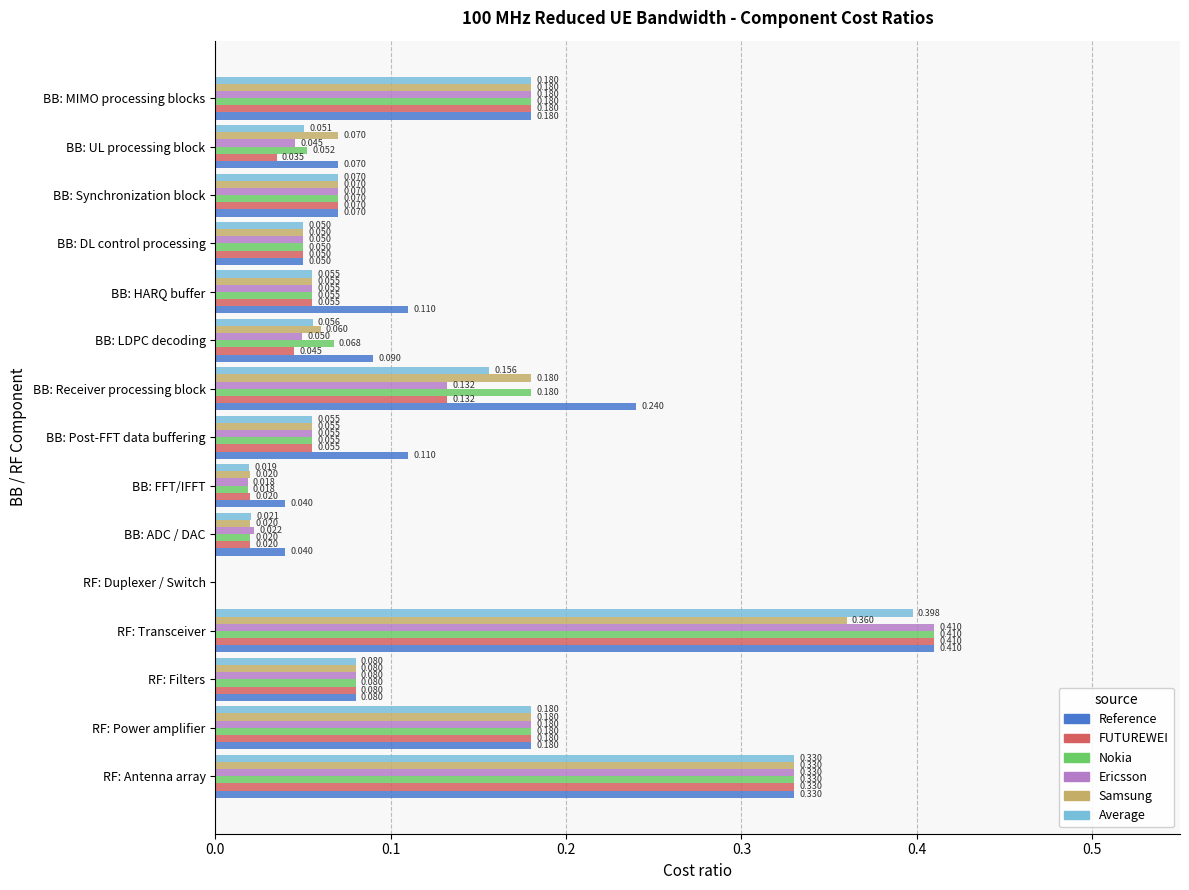

Which category has the highest value in the Samsung series?

RF: Transceiver